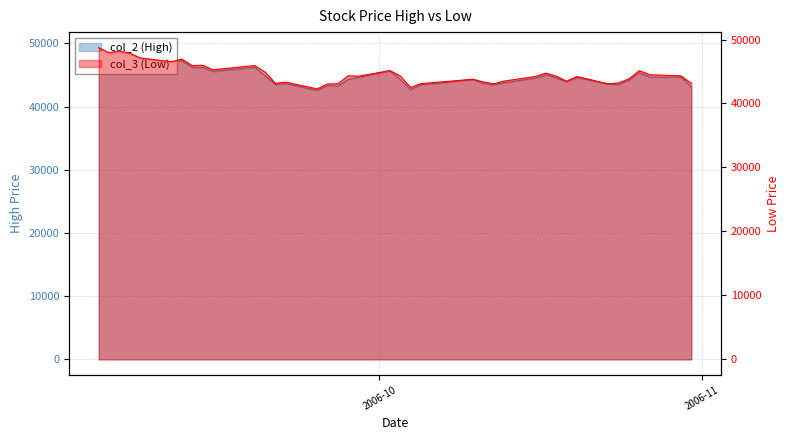

What position from the left is 2006-11?

2